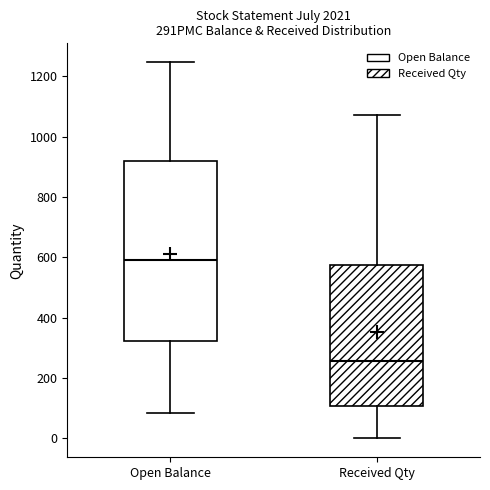

Which box has the highest median line?

Open Balance